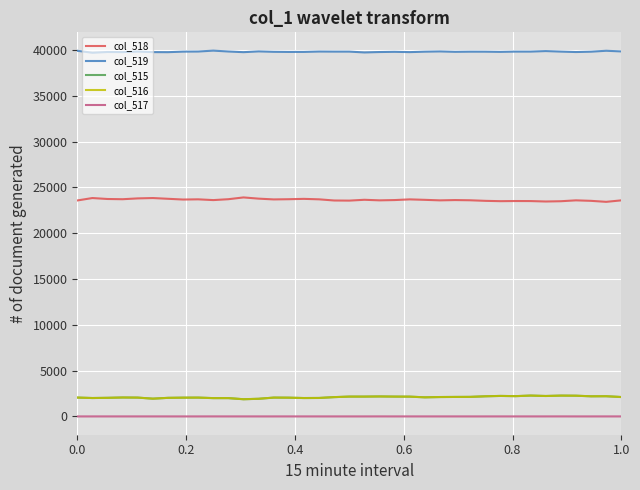

Which series has the largest total across all categories?

col_519